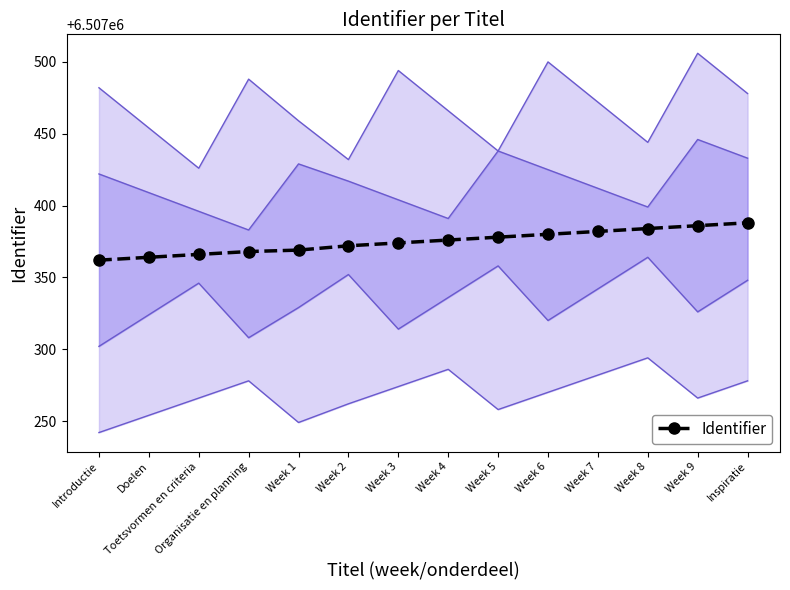

True or false: the data shows 6507376 at Week 4.

True